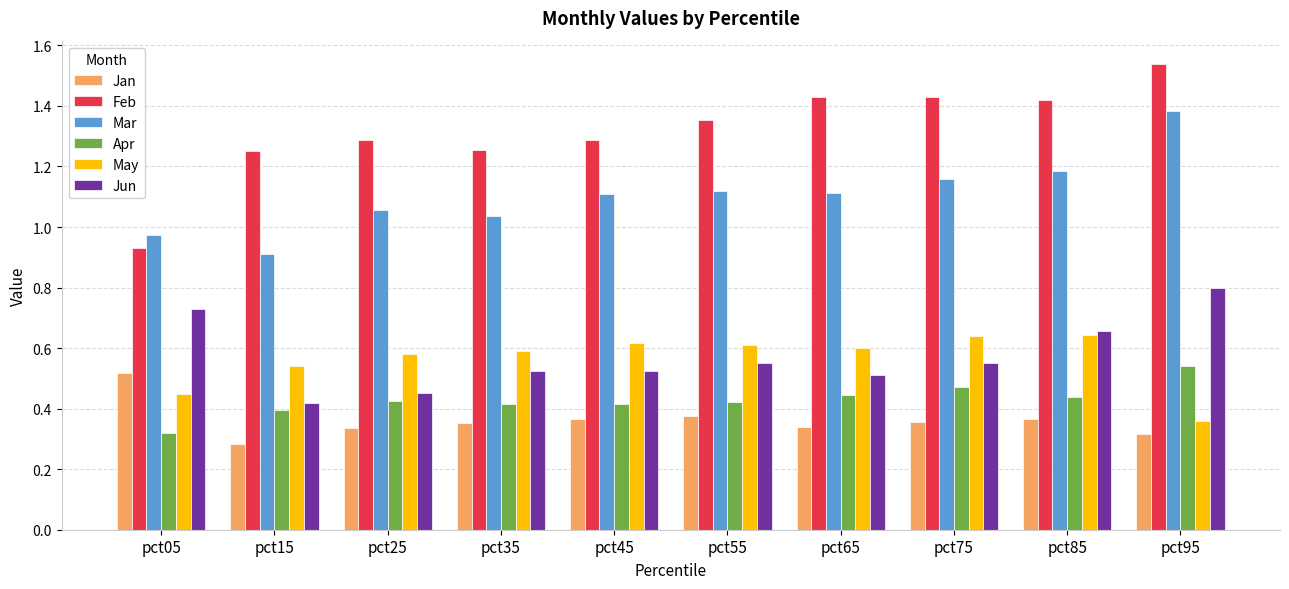

What are all the series names shown in the legend?

Jan, Feb, Mar, Apr, May, Jun